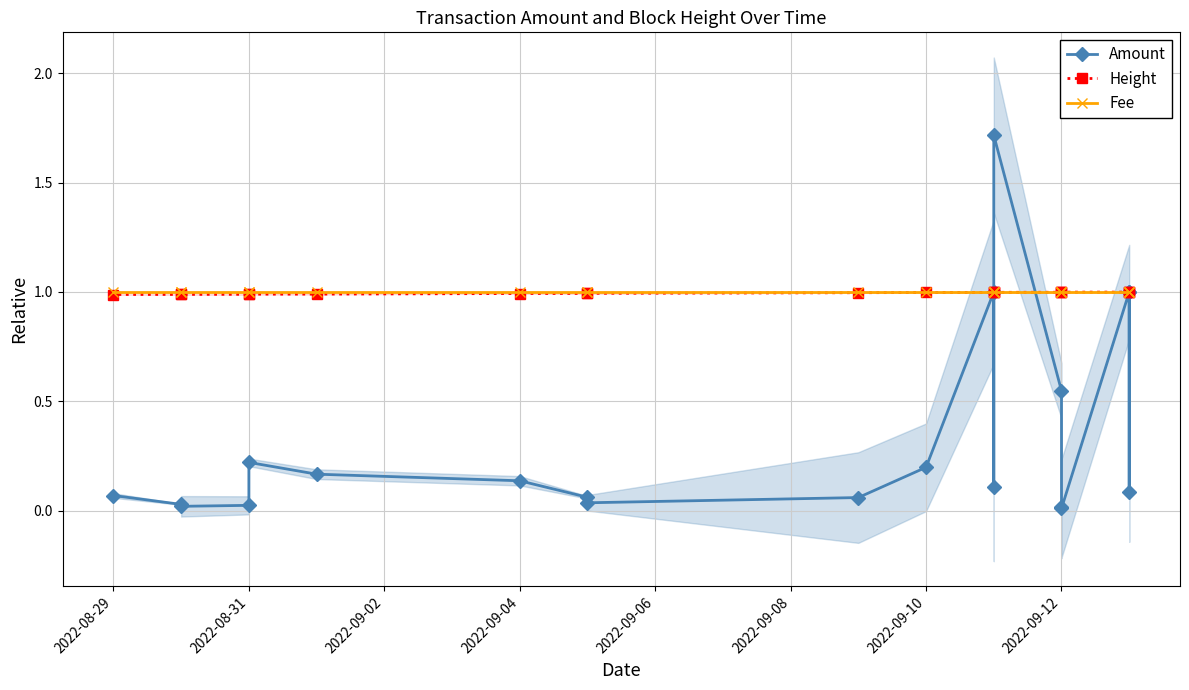

What is the value of the Height point at the 7th from the left?

1.0